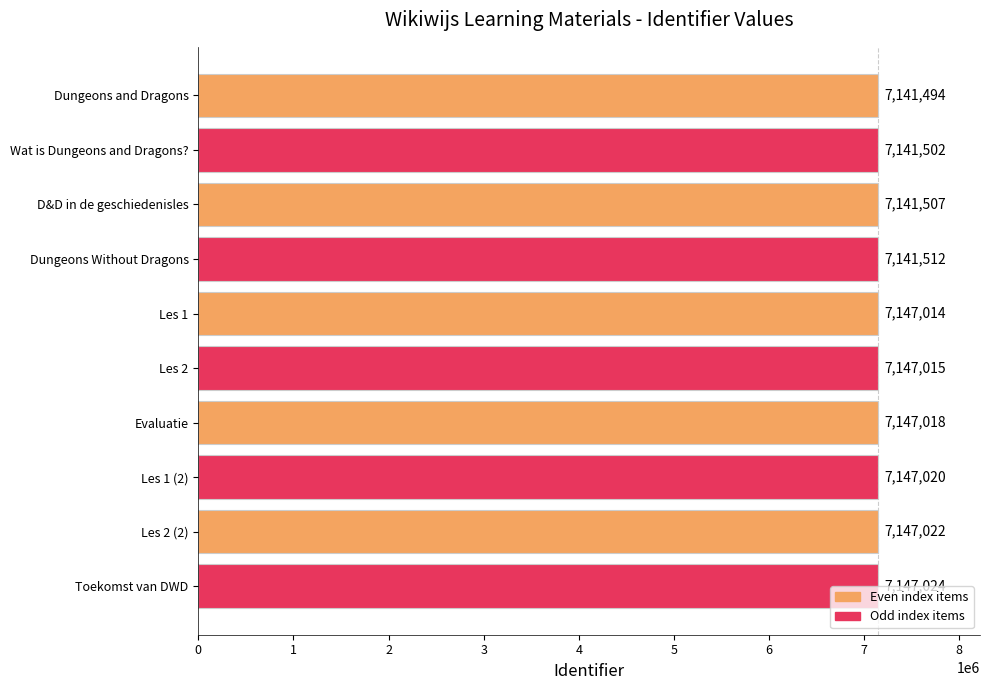

List the labels in order of value, largest first.

Toekomst van DWD, Les 2 (2), Les 1 (2), Evaluatie, Les 2, Les 1, Dungeons Without Dragons, D&D in de geschiedenisles, Wat is Dungeons and Dragons?, Dungeons and Dragons